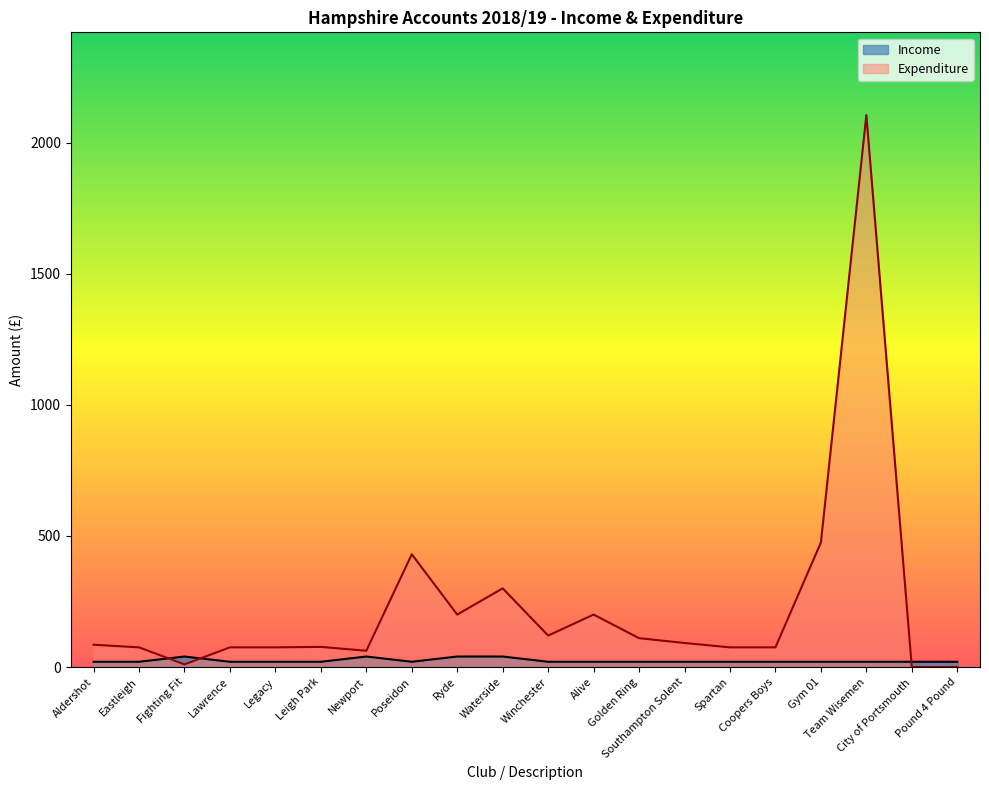

Reading left to right, what are all the values shown in this chart?

Aldershot=20	Eastleigh=20	Fighting Fit=40	Lawrence=20	Legacy=20	Leigh Park=20	Newport=40	Poseidon=20	Ryde=40	Waterside=40	Winchester=20	Alive=20	Golden Ring=20	Southampton Solent=20	Spartan=20	Coopers Boys=20	Gym 01=20	Team Wisemen=20	City of Portsmouth=20	Pound 4 Pound=20